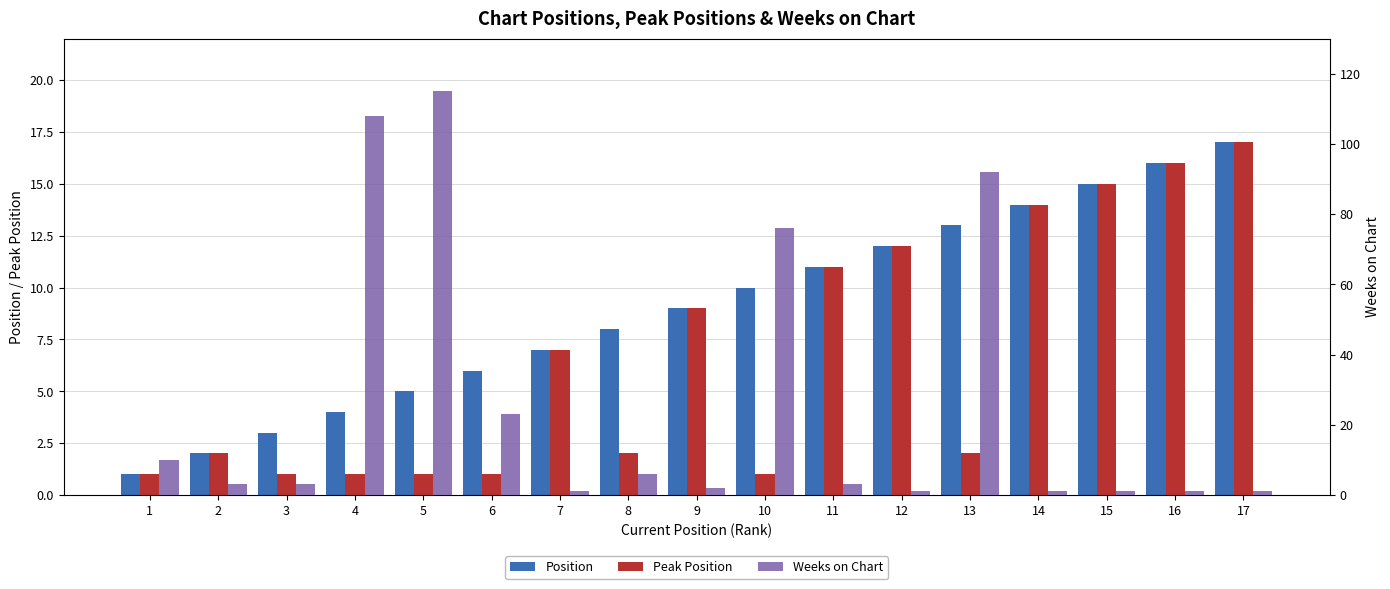

What are all the series names shown in the legend?

Position, Peak Position, Weeks on Chart